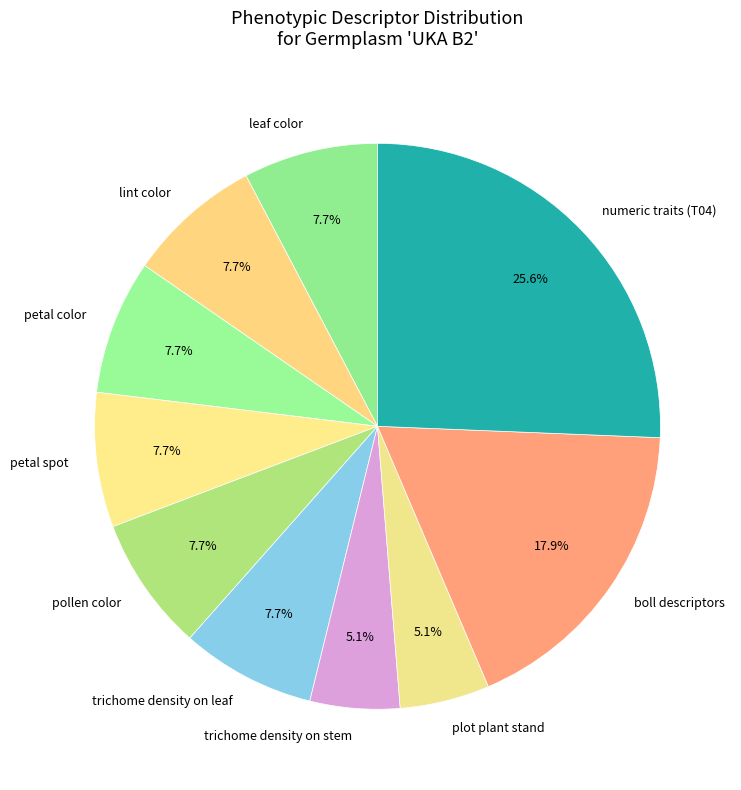

Which slice is the largest?

numeric traits (T04)